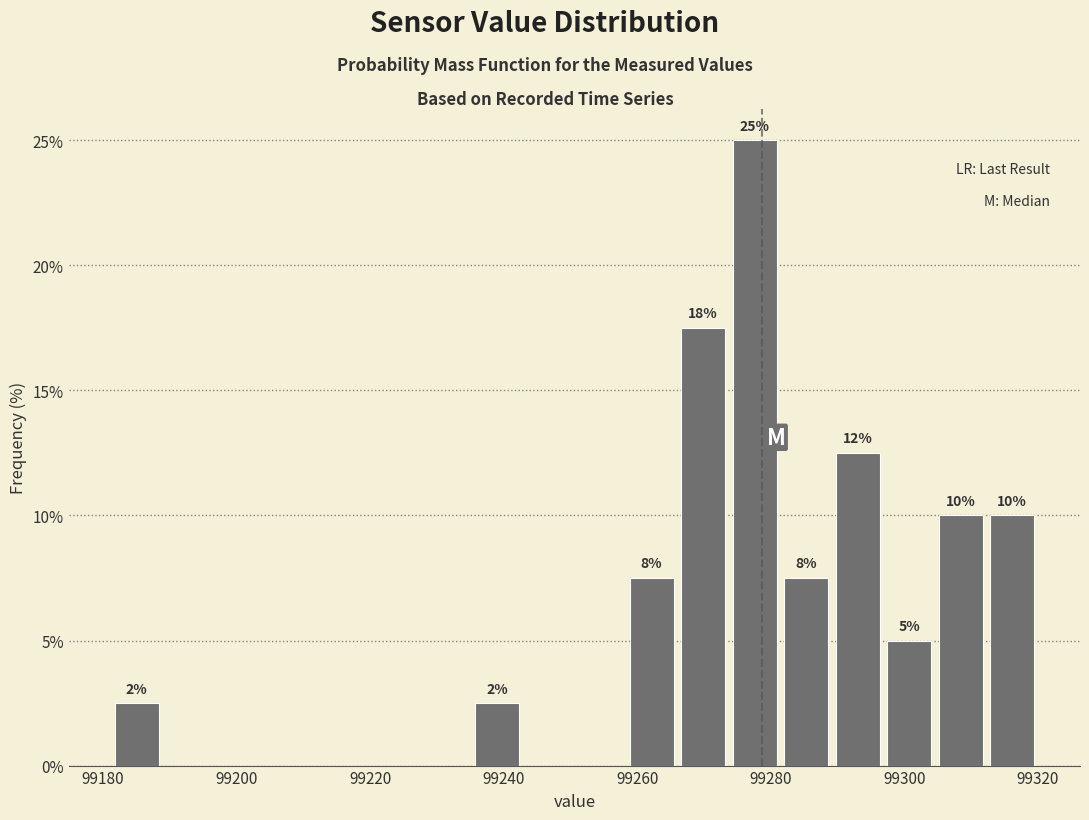

Around what value on the x-axis is the tallest bar? Give the approximate position of its centre, as read against the axis.

99278